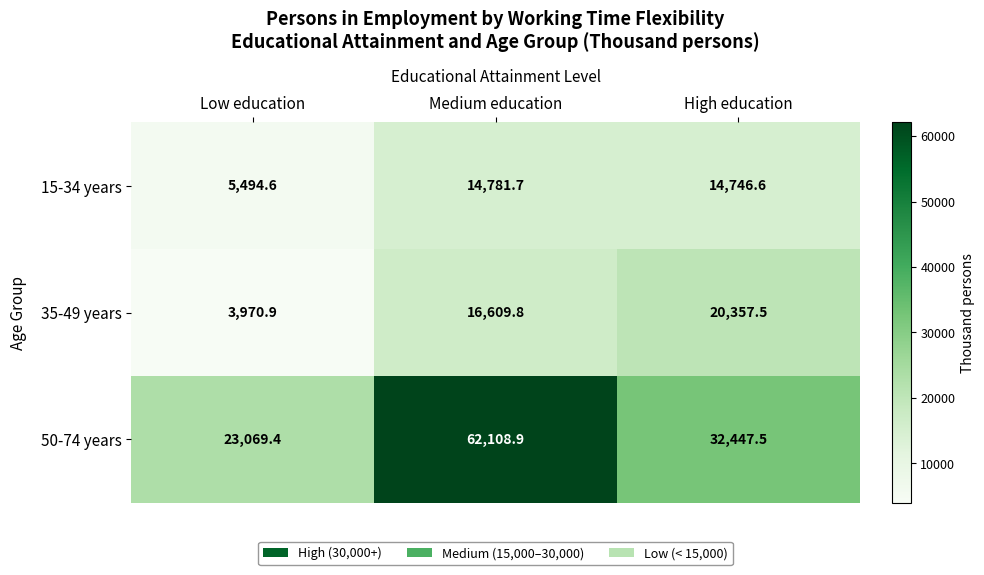

True or false: 50-74 years has a value of 23069.4 at Low education.

True